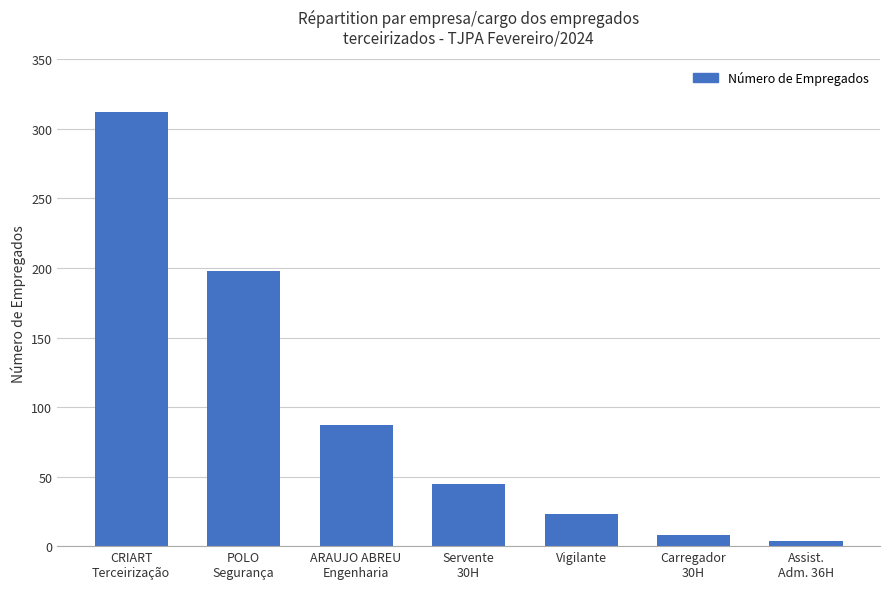

How many values are below 45?

3